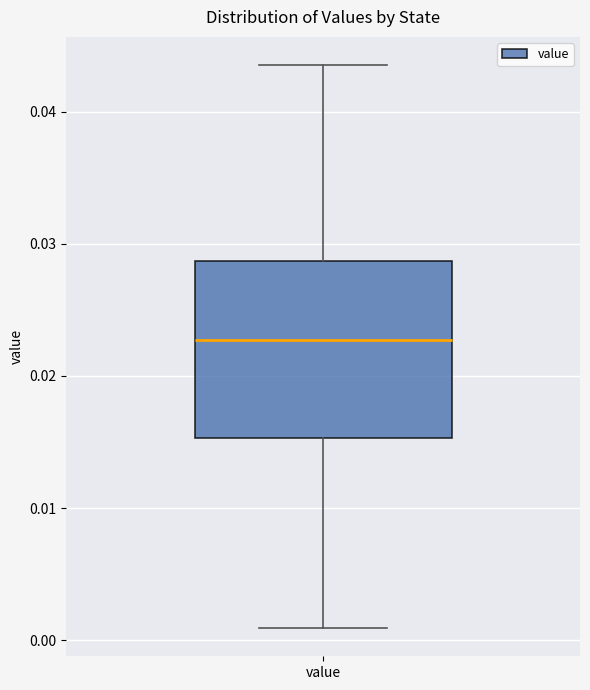

Where is the lower edge of the box for value on the y-axis? The values are not printed on the chart, so give them approximately, as read against the axis.

0.015